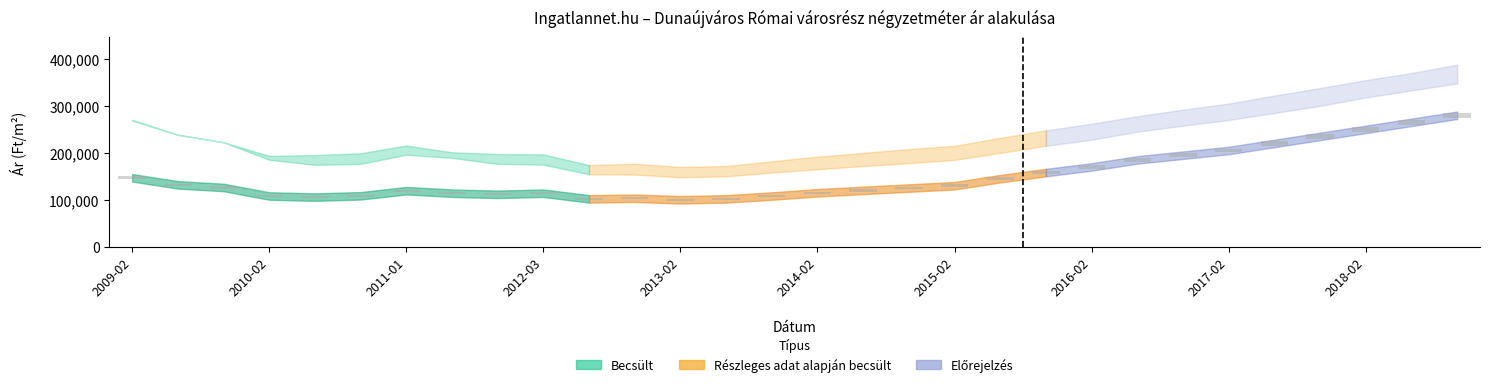

What position from the right is 2011-03?

23